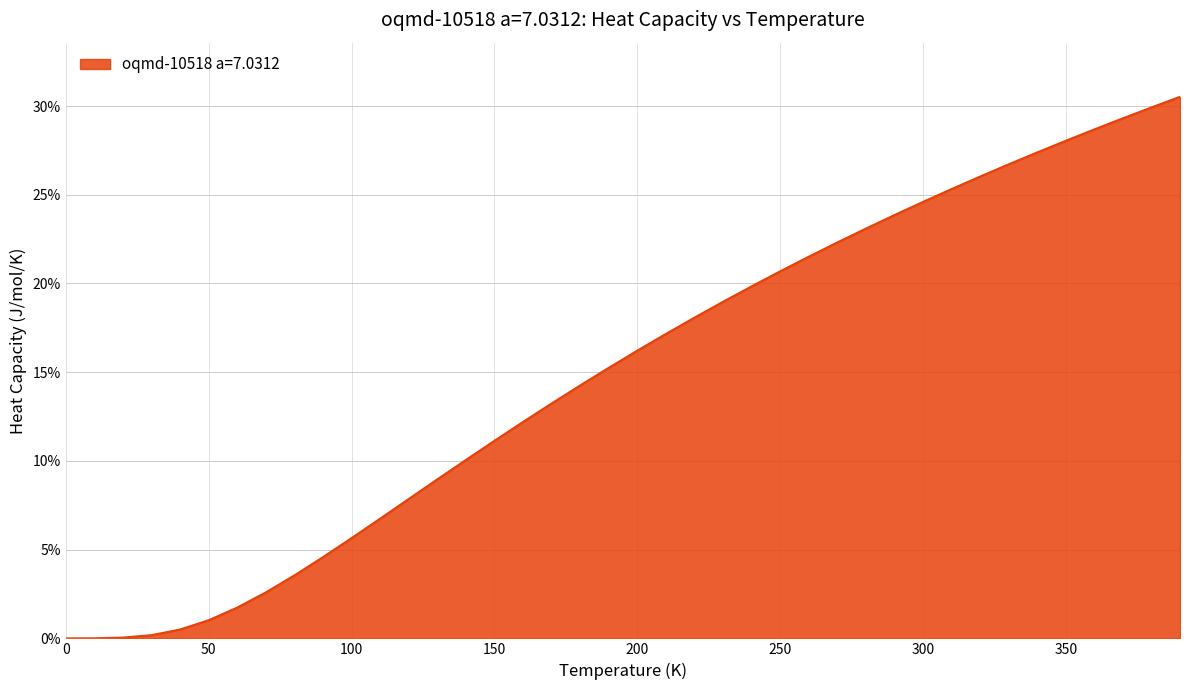

Rank the categories by value from highest to lowest.

390.0, 380.0, 370.0, 360.0, 350.0, 340.0, 330.0, 320.0, 310.0, 300.0, 290.0, 280.0, 270.0, 260.0, 250.0, 240.0, 230.0, 220.0, 210.0, 200.0, 190.0, 180.0, 170.0, 160.0, 150.0, 140.0, 130.0, 120.0, 110.0, 100.0, 90.0, 80.0, 70.0, 60.0, 50.0, 40.0, 30.0, 20.0, 10.0, 0.0